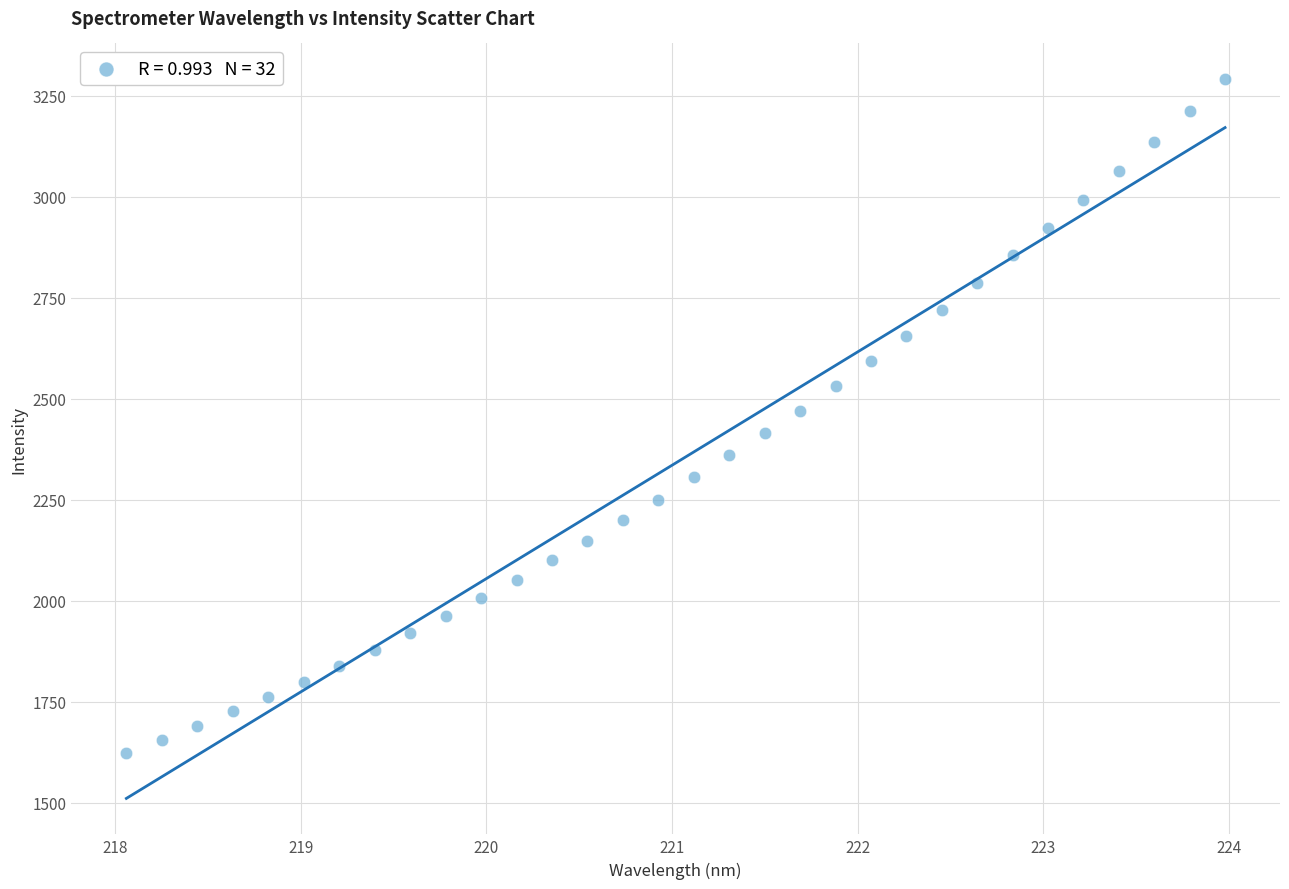

What is the range of X values (max minus min)?

5.9